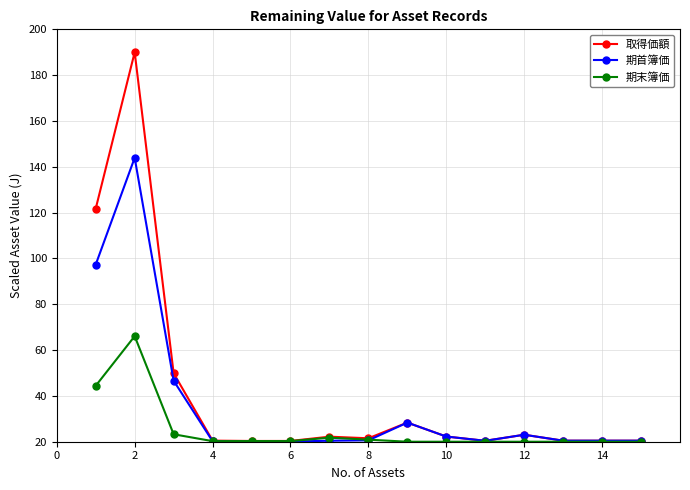

List the series in order of their overall mean, lowest first.

期末簿価, 期首簿価, 取得価額